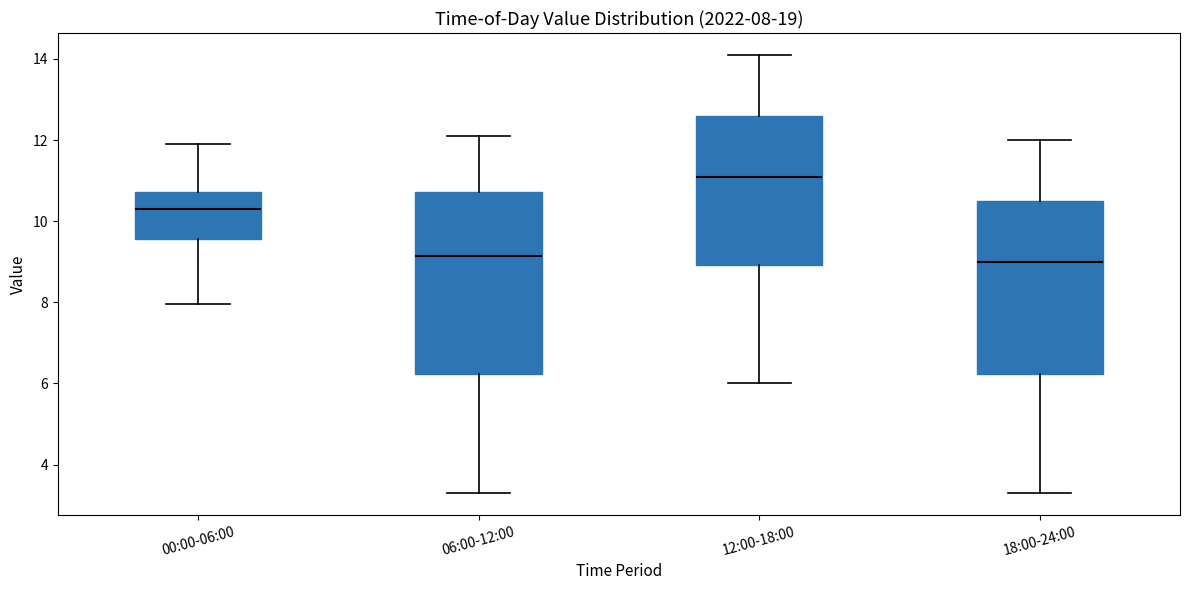

Comparing the boxes themselves (not the whiskers), which one is the tallest?

06:00-12:00